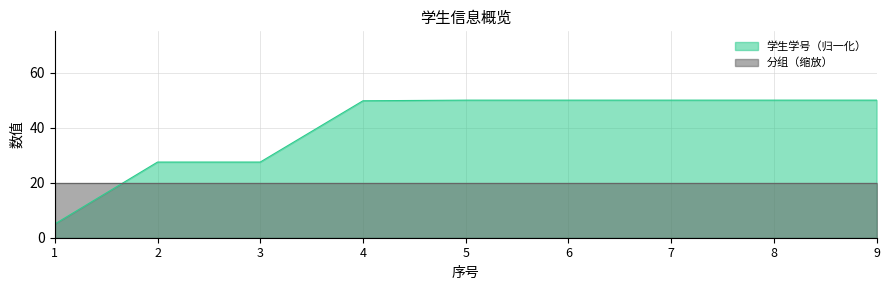

Where is the data nearest to the value 27?

2